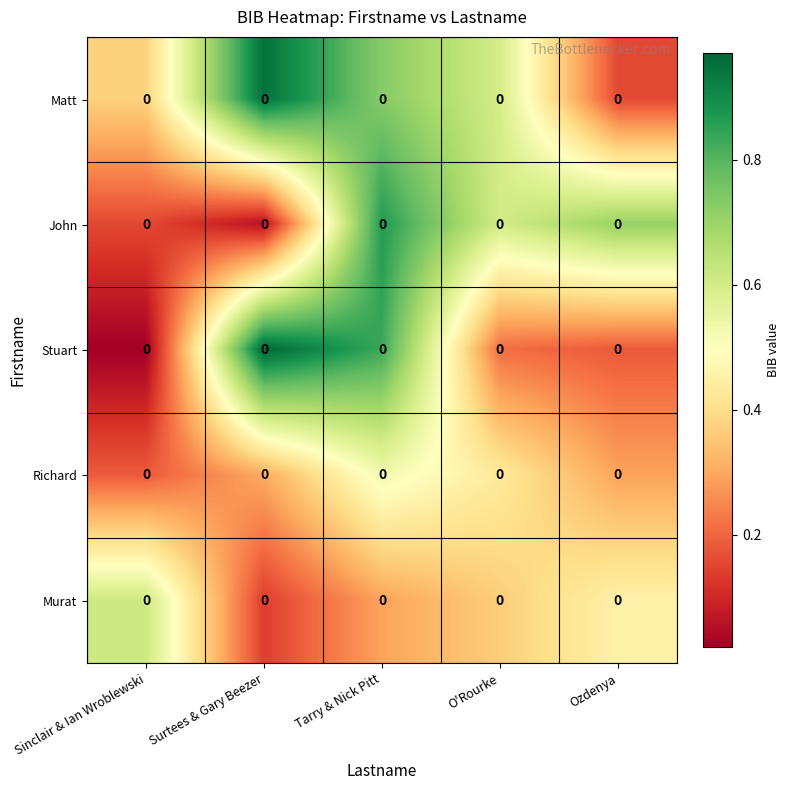

Which series has the widest spread of values?

Stuart